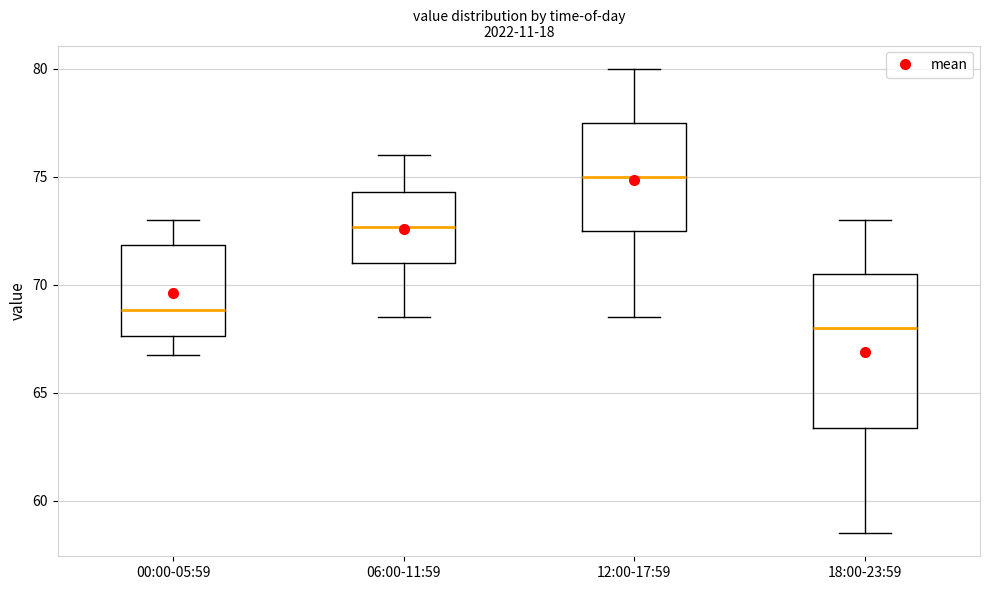

Which box is the tallest, from its lower edge to its upper edge?

18:00-23:59